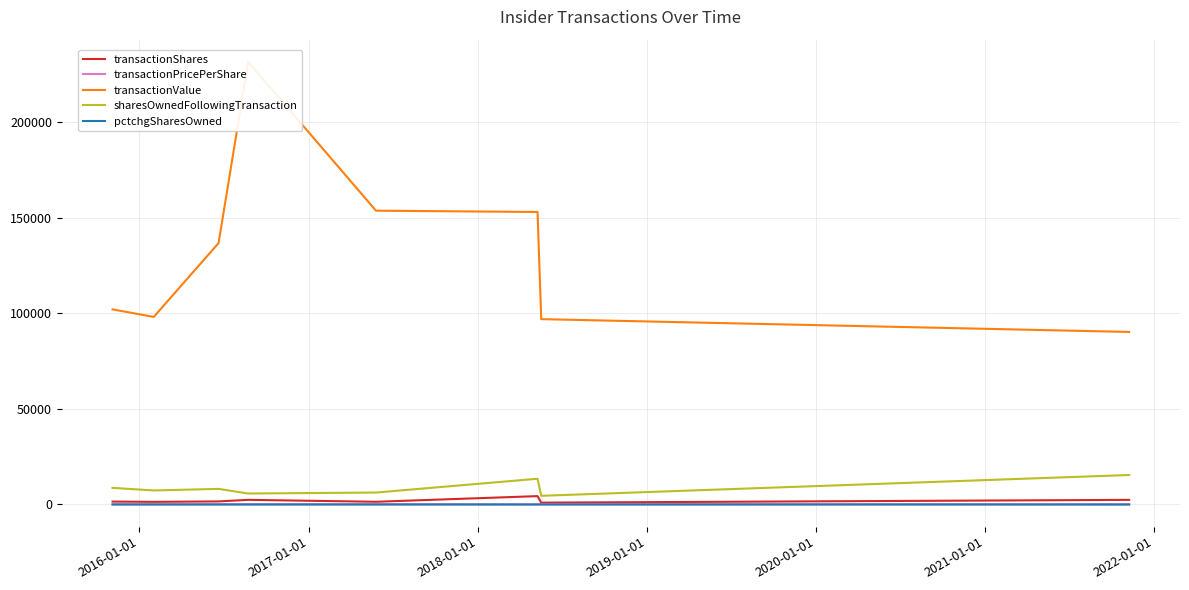

What are all the series names shown in the legend?

transactionShares, transactionPricePerShare, transactionValue, sharesOwnedFollowingTransaction, pctchgSharesOwned